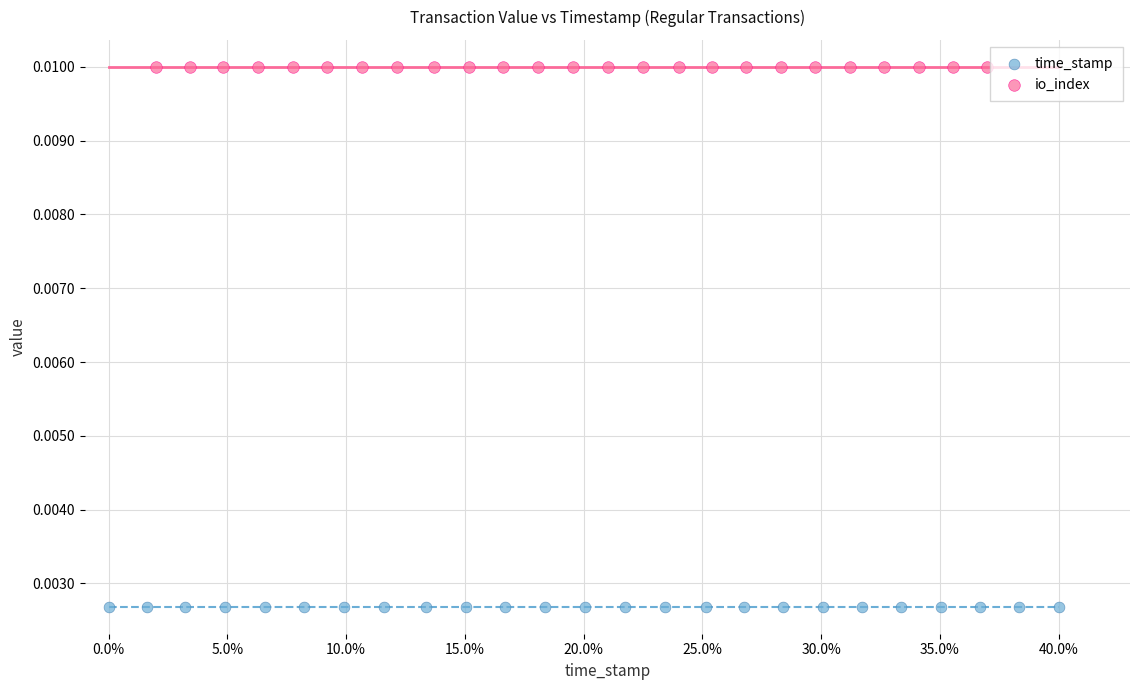

Which series reaches the maximum Y coordinate?

io_index